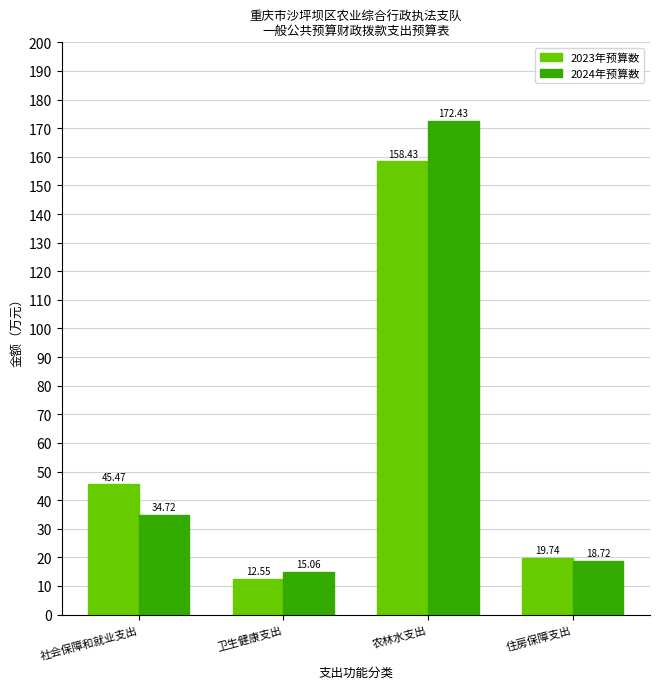

Which label corresponds to the largest value in the chart?

农林水支出